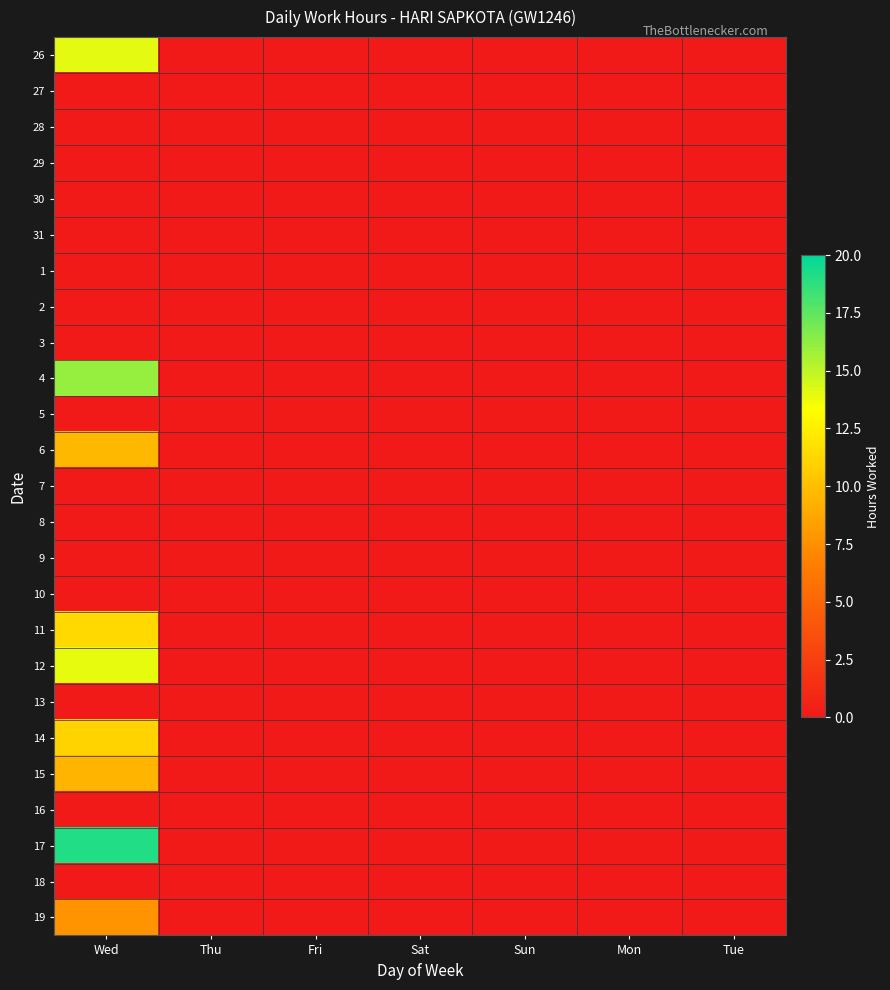

Reading left to right, transcribe all the data shown in this chart.

26: Wed=14.0	Thu=0.0	Fri=0.0	Sat=0.0	Sun=0.0	Mon=0.0	Tue=0.0
27: Wed=0.0	Thu=0.0	Fri=0.0	Sat=0.0	Sun=0.0	Mon=0.0	Tue=0.0
28: Wed=0.0	Thu=0.0	Fri=0.0	Sat=0.0	Sun=0.0	Mon=0.0	Tue=0.0
29: Wed=0.0	Thu=0.0	Fri=0.0	Sat=0.0	Sun=0.0	Mon=0.0	Tue=0.0
30: Wed=0.0	Thu=0.0	Fri=0.0	Sat=0.0	Sun=0.0	Mon=0.0	Tue=0.0
31: Wed=0.0	Thu=0.0	Fri=0.0	Sat=0.0	Sun=0.0	Mon=0.0	Tue=0.0
1: Wed=0.0	Thu=0.0	Fri=0.0	Sat=0.0	Sun=0.0	Mon=0.0	Tue=0.0
2: Wed=0.0	Thu=0.0	Fri=0.0	Sat=0.0	Sun=0.0	Mon=0.0	Tue=0.0
3: Wed=0.0	Thu=0.0	Fri=0.0	Sat=0.0	Sun=0.0	Mon=0.0	Tue=0.0
4: Wed=16.1	Thu=0.0	Fri=0.0	Sat=0.0	Sun=0.0	Mon=0.0	Tue=0.0
5: Wed=0.0	Thu=0.0	Fri=0.0	Sat=0.0	Sun=0.0	Mon=0.0	Tue=0.0
6: Wed=9.6	Thu=0.0	Fri=0.0	Sat=0.0	Sun=0.0	Mon=0.0	Tue=0.0
7: Wed=0.0	Thu=0.0	Fri=0.0	Sat=0.0	Sun=0.0	Mon=0.0	Tue=0.0
8: Wed=0.0	Thu=0.0	Fri=0.0	Sat=0.0	Sun=0.0	Mon=0.0	Tue=0.0
9: Wed=0.0	Thu=0.0	Fri=0.0	Sat=0.0	Sun=0.0	Mon=0.0	Tue=0.0
10: Wed=0.0	Thu=0.0	Fri=0.0	Sat=0.0	Sun=0.0	Mon=0.0	Tue=0.0
11: Wed=11.4	Thu=0.0	Fri=0.0	Sat=0.0	Sun=0.0	Mon=0.0	Tue=0.0
12: Wed=14.0	Thu=0.0	Fri=0.0	Sat=0.0	Sun=0.0	Mon=0.0	Tue=0.0
13: Wed=0.0	Thu=0.0	Fri=0.0	Sat=0.0	Sun=0.0	Mon=0.0	Tue=0.0
14: Wed=11.0	Thu=0.0	Fri=0.0	Sat=0.0	Sun=0.0	Mon=0.0	Tue=0.0
15: Wed=9.5	Thu=0.0	Fri=0.0	Sat=0.0	Sun=0.0	Mon=0.0	Tue=0.0
16: Wed=0.0	Thu=0.0	Fri=0.0	Sat=0.0	Sun=0.0	Mon=0.0	Tue=0.0
17: Wed=19.1	Thu=0.0	Fri=0.0	Sat=0.0	Sun=0.0	Mon=0.0	Tue=0.0
18: Wed=0.0	Thu=0.0	Fri=0.0	Sat=0.0	Sun=0.0	Mon=0.0	Tue=0.0
19: Wed=7.7	Thu=0.0	Fri=0.0	Sat=0.0	Sun=0.0	Mon=0.0	Tue=0.0